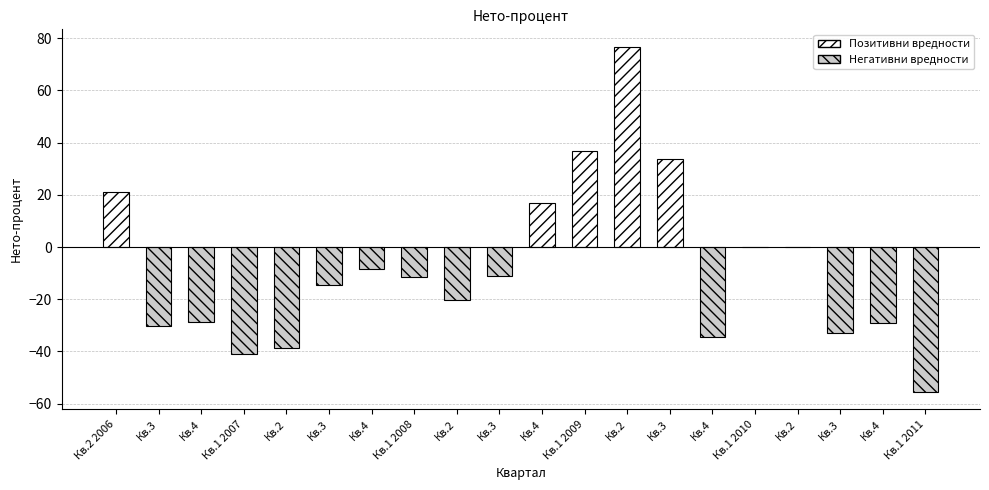

Which has a higher value, Кв.2 or Кв.2 2006?

Кв.2 2006